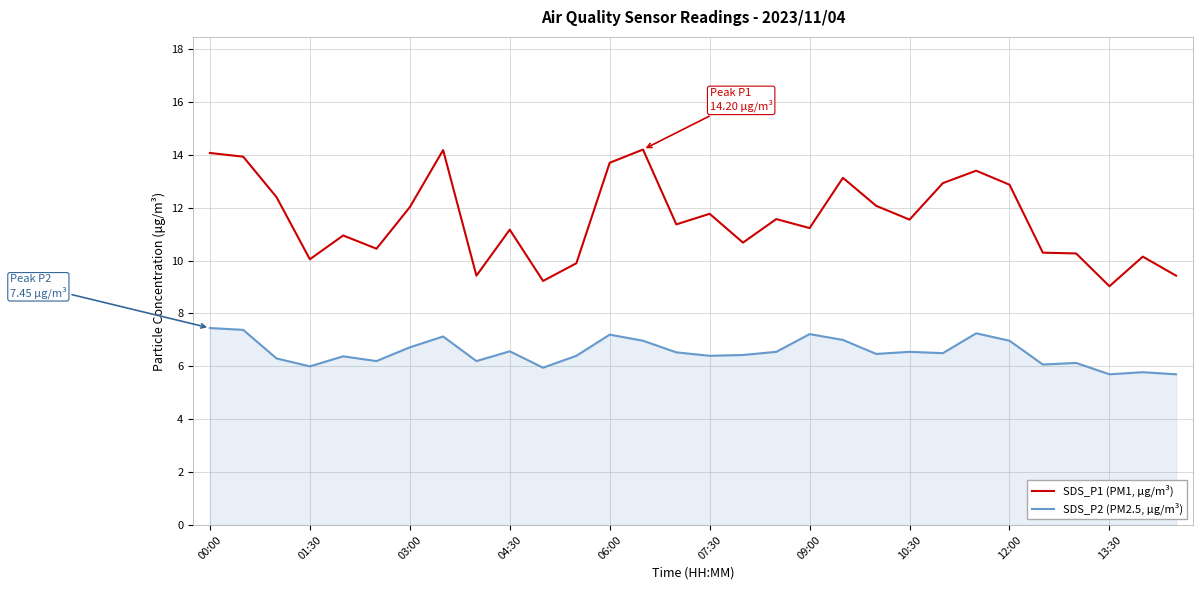

What is the smallest value displayed?

5.7